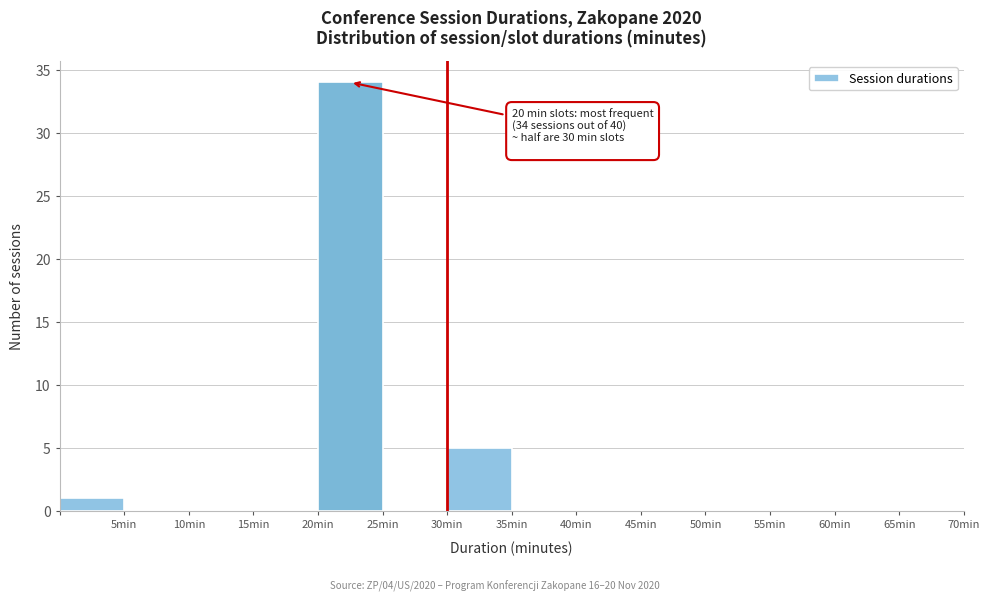

Which range on the x-axis has the tallest bar?

20 to 25